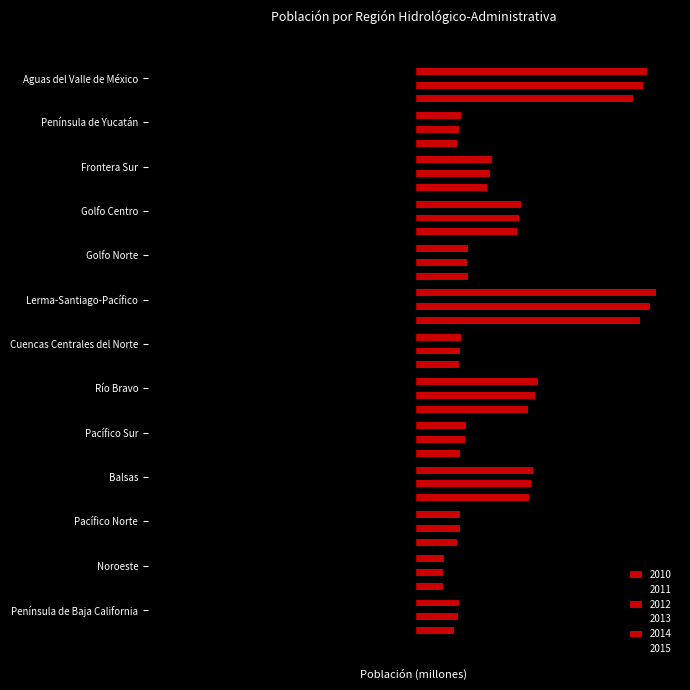

At which label is 2013 closest to -13?

Río Bravo